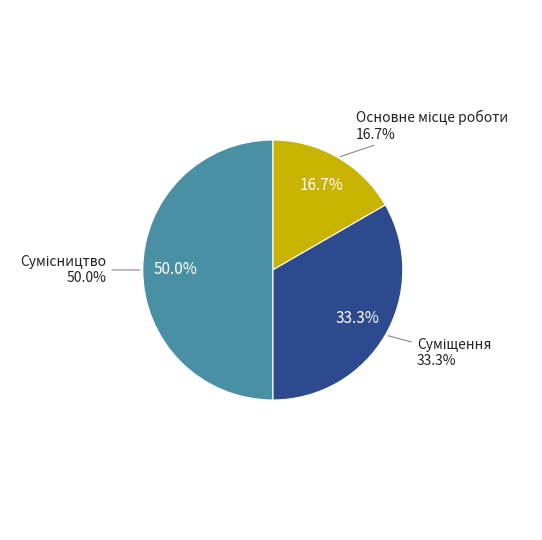

To the nearest percent, what is the difference between the Суміщення and Сумісництво slice percentages?

17%